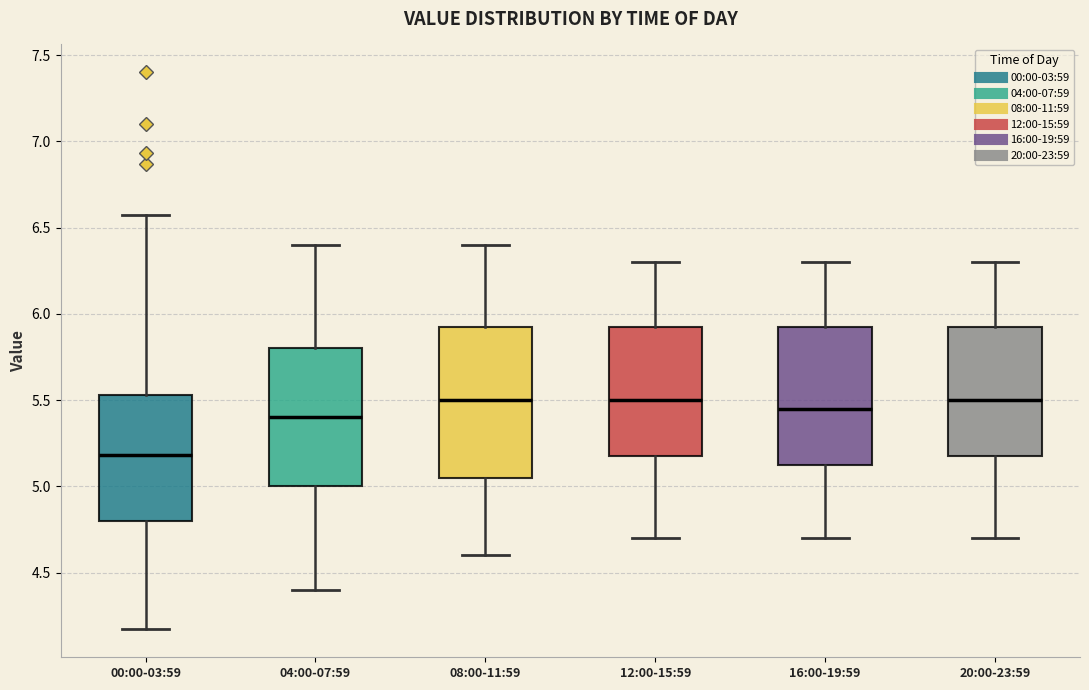

Reading left to right, transcribe this box plot: for each box, give where its median line is, the range the box spans, and where its two whiskers end, as read against the y-axis. The values are not printed on the chart, so give them approximately, as read against the axis.

00:00-03:59: median 5.20, box 4.80 to 5.55, whiskers 4.15 to 6.55
04:00-07:59: median 5.40, box 5.00 to 5.80, whiskers 4.40 to 6.40
08:00-11:59: median 5.50, box 5.05 to 5.95, whiskers 4.60 to 6.40
12:00-15:59: median 5.50, box 5.20 to 5.95, whiskers 4.70 to 6.30
16:00-19:59: median 5.45, box 5.15 to 5.95, whiskers 4.70 to 6.30
20:00-23:59: median 5.50, box 5.20 to 5.95, whiskers 4.70 to 6.30